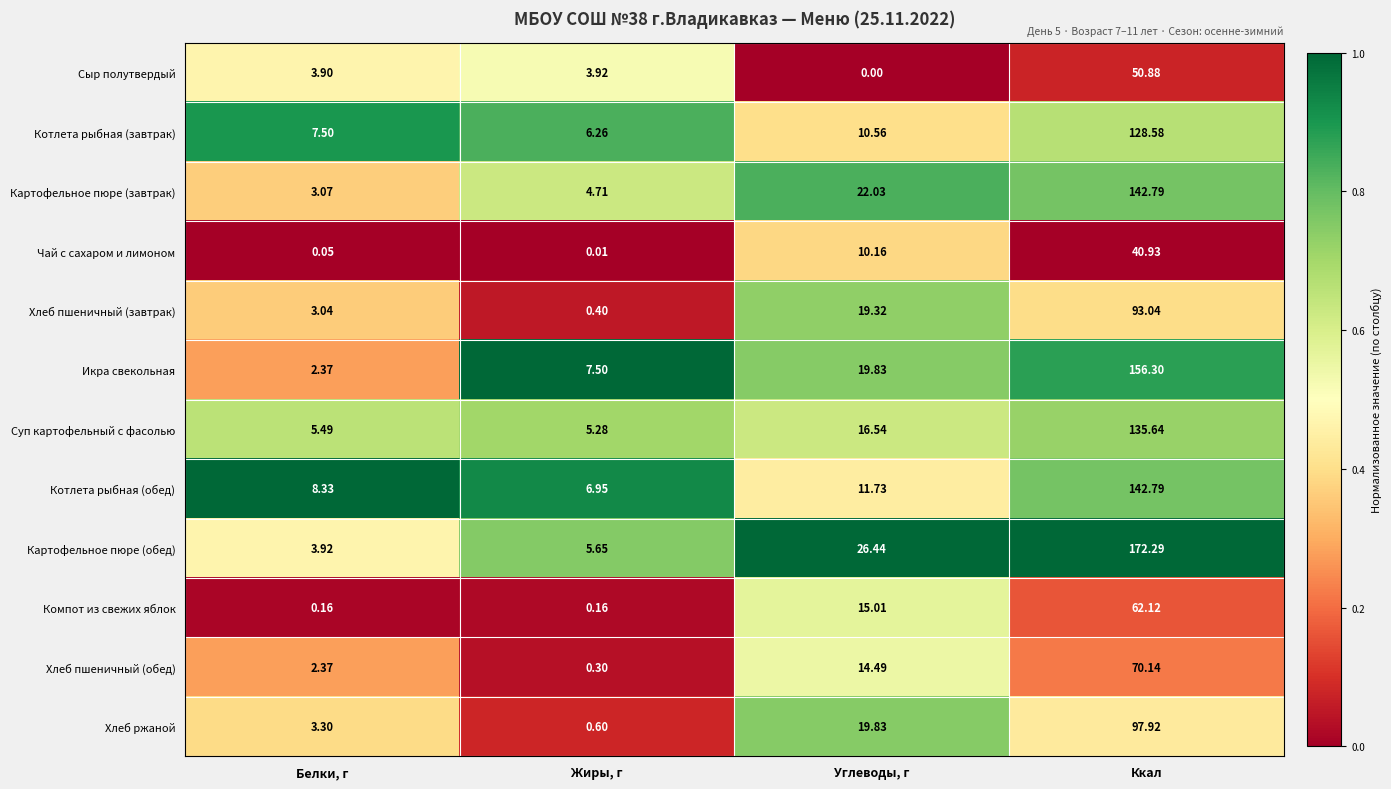

Where is Картофельное пюре (завтрак) nearest to the value 72?

Углеводы, г